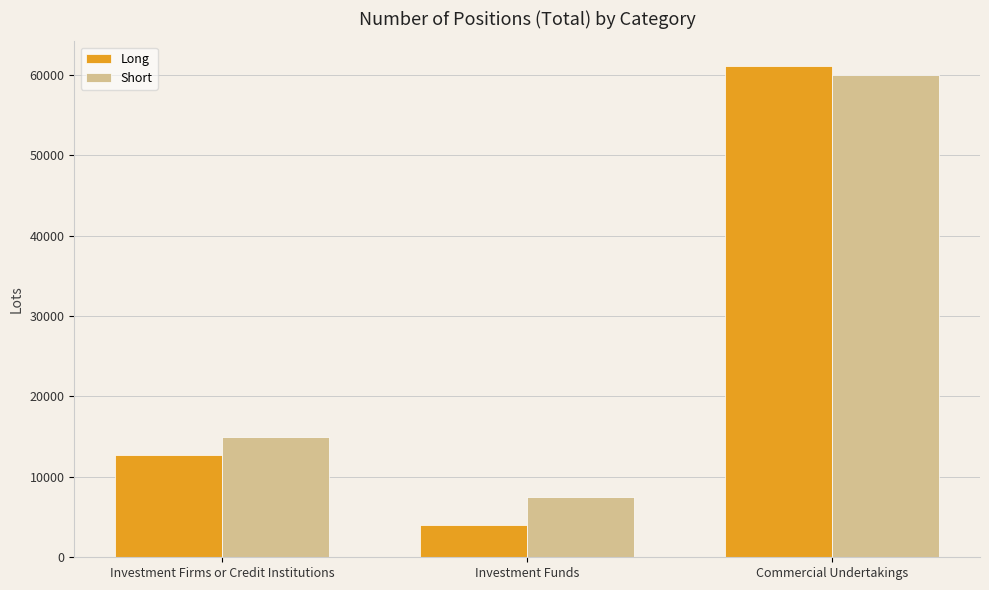

What is the highest value of the Long series?

61103.7